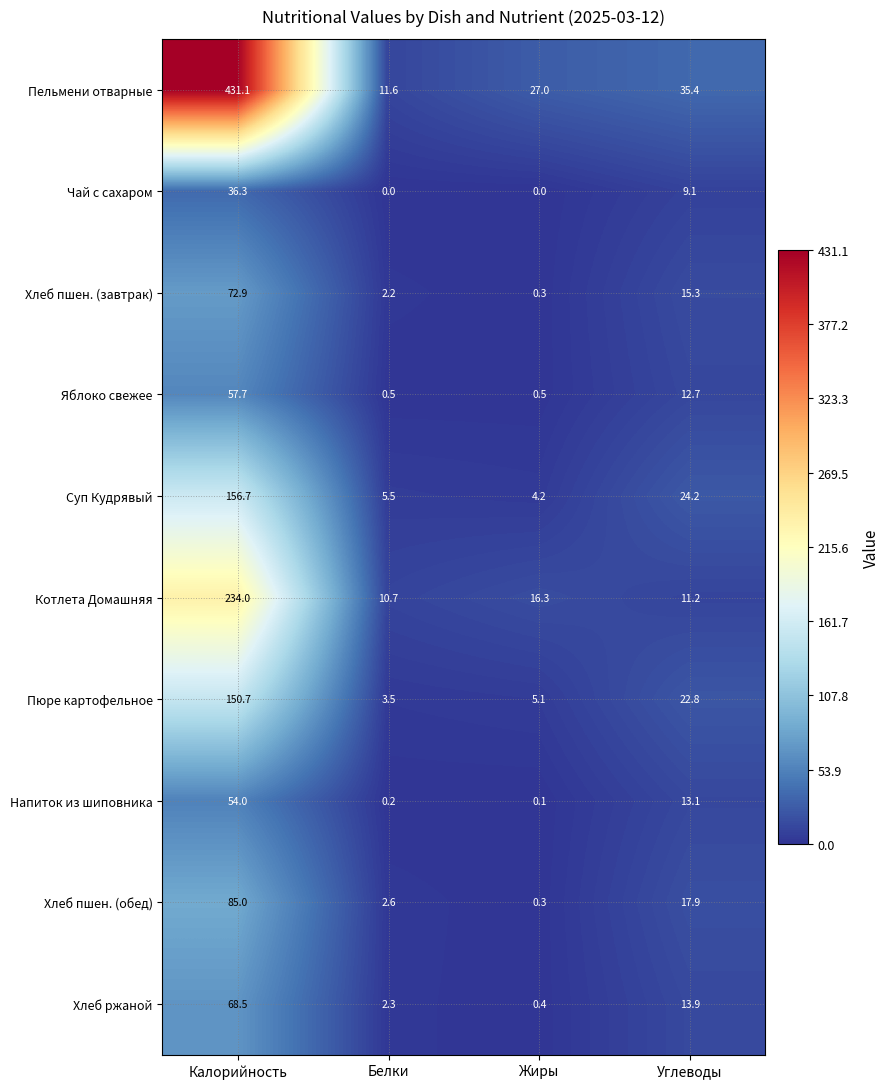

What is the total value across all series at Углеводы?

175.6